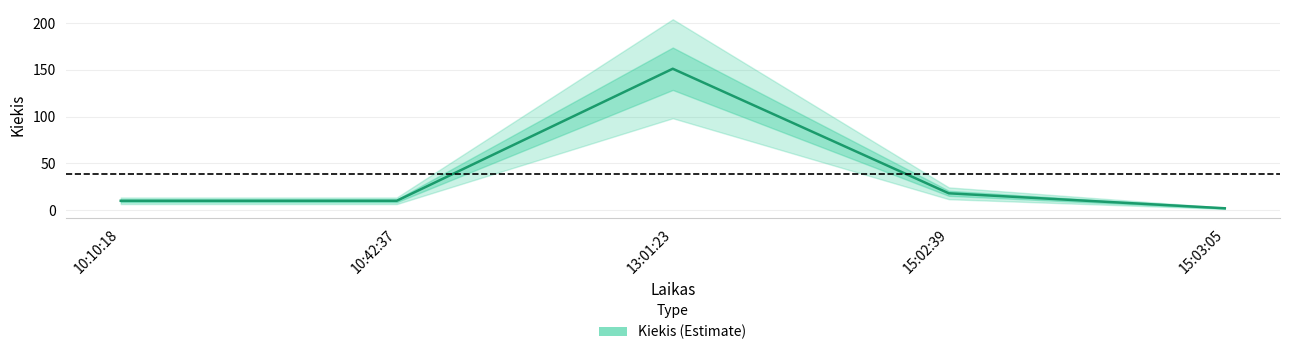

How many data points are less than 10?

1